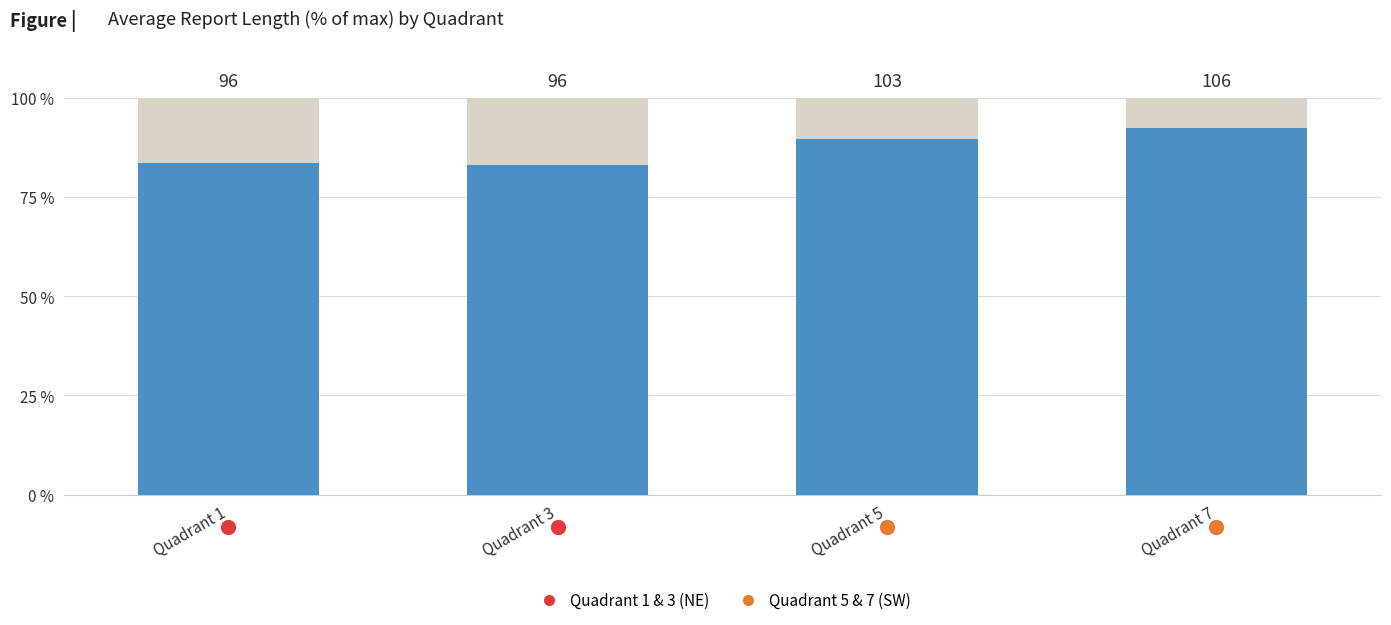

Are the bars grouped side by side (vs. stacked)?

No